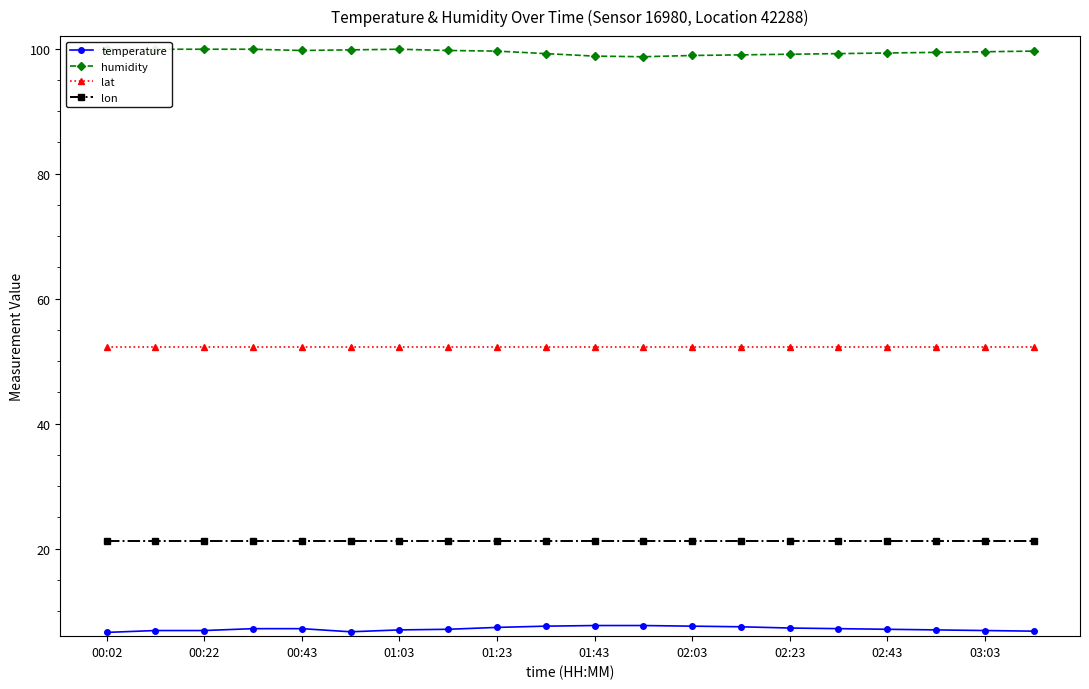

How many lines are shown in the chart?

4